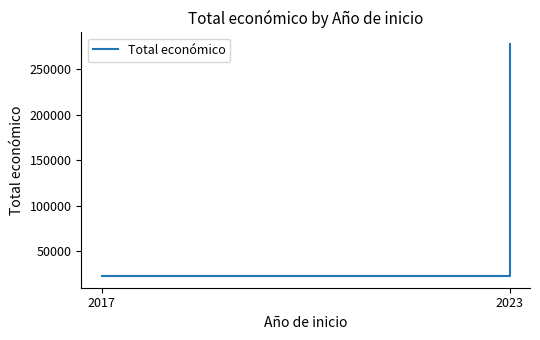

Is it true that the value at 2023 is 117940?

False